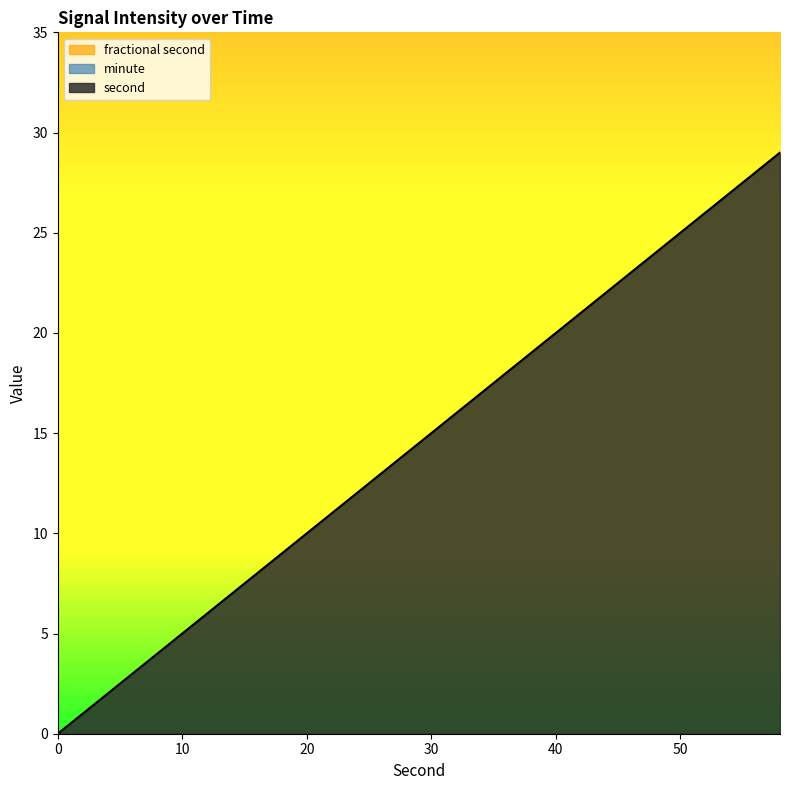

What is the maximum value for second?

29